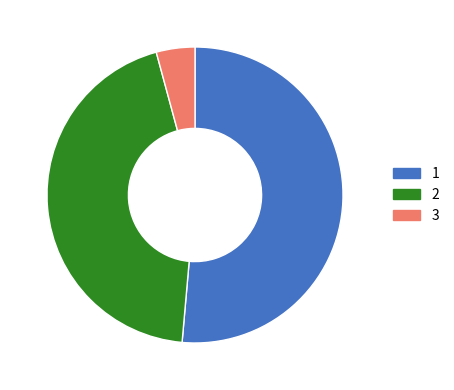

Is there any slice that represents more than half of the pie?

Yes